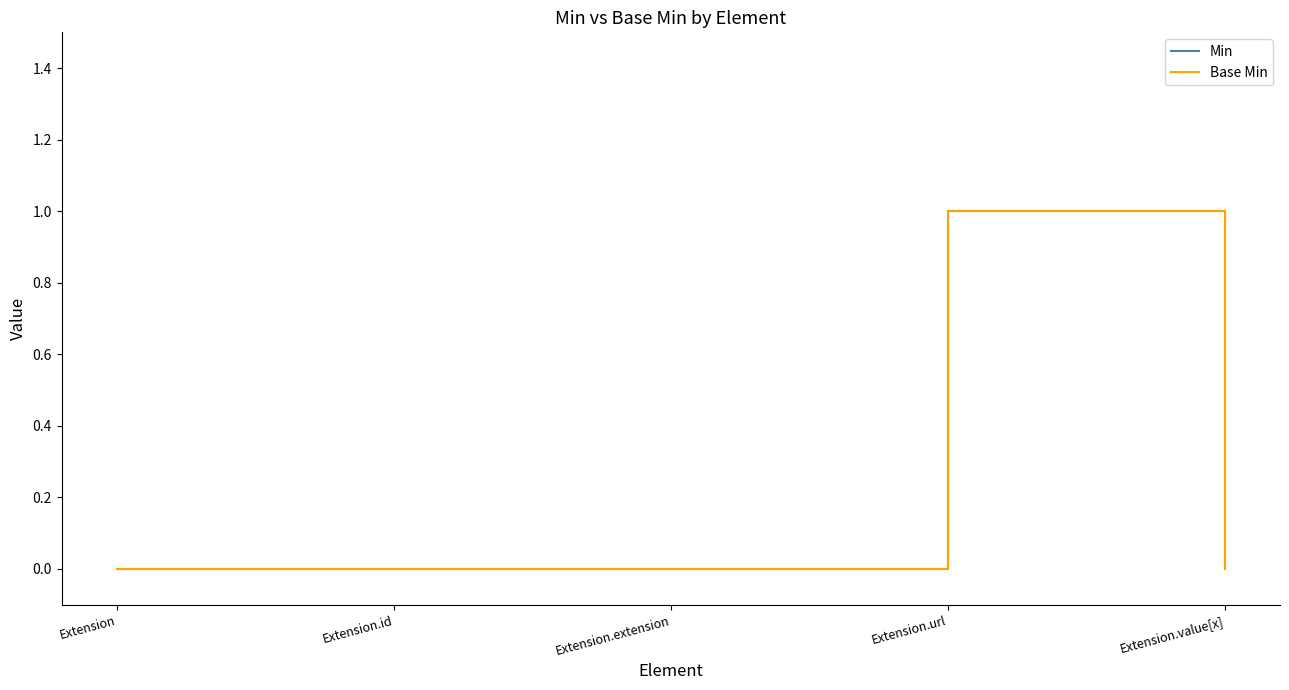

What is the difference between the maximum and minimum values in the Base Min series?

1